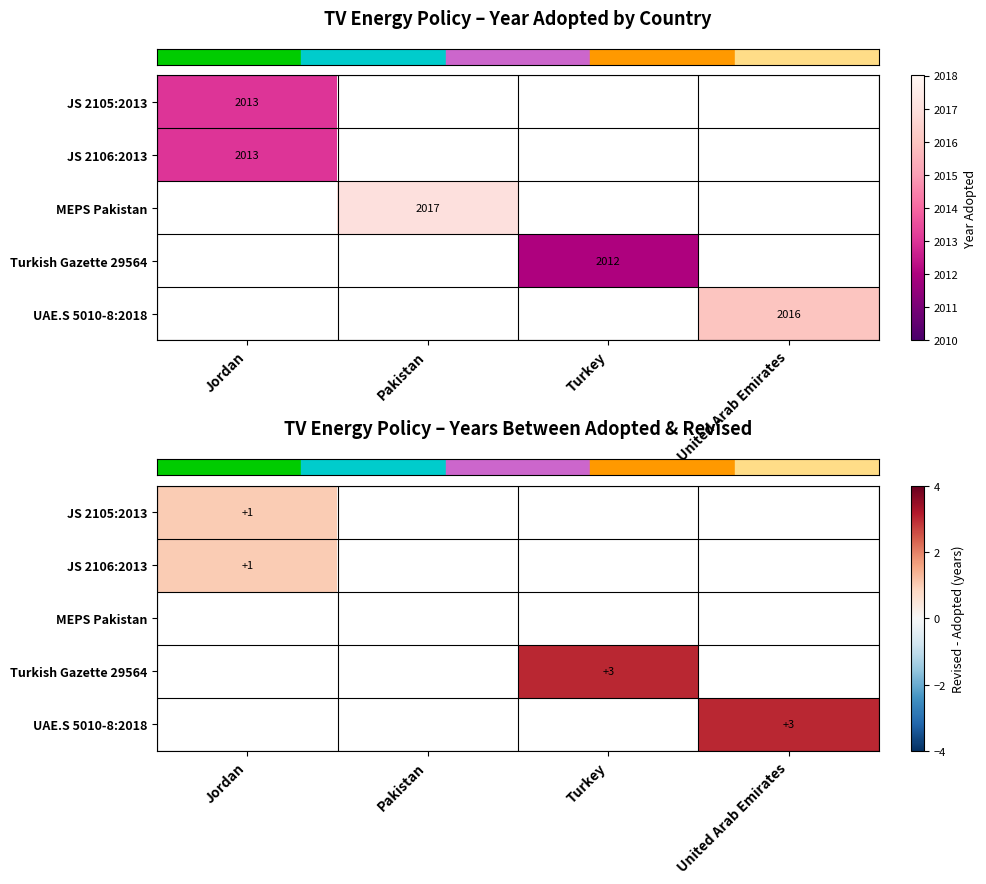

What is the approximate value of row_4 at United Arab Emirates?

3.0